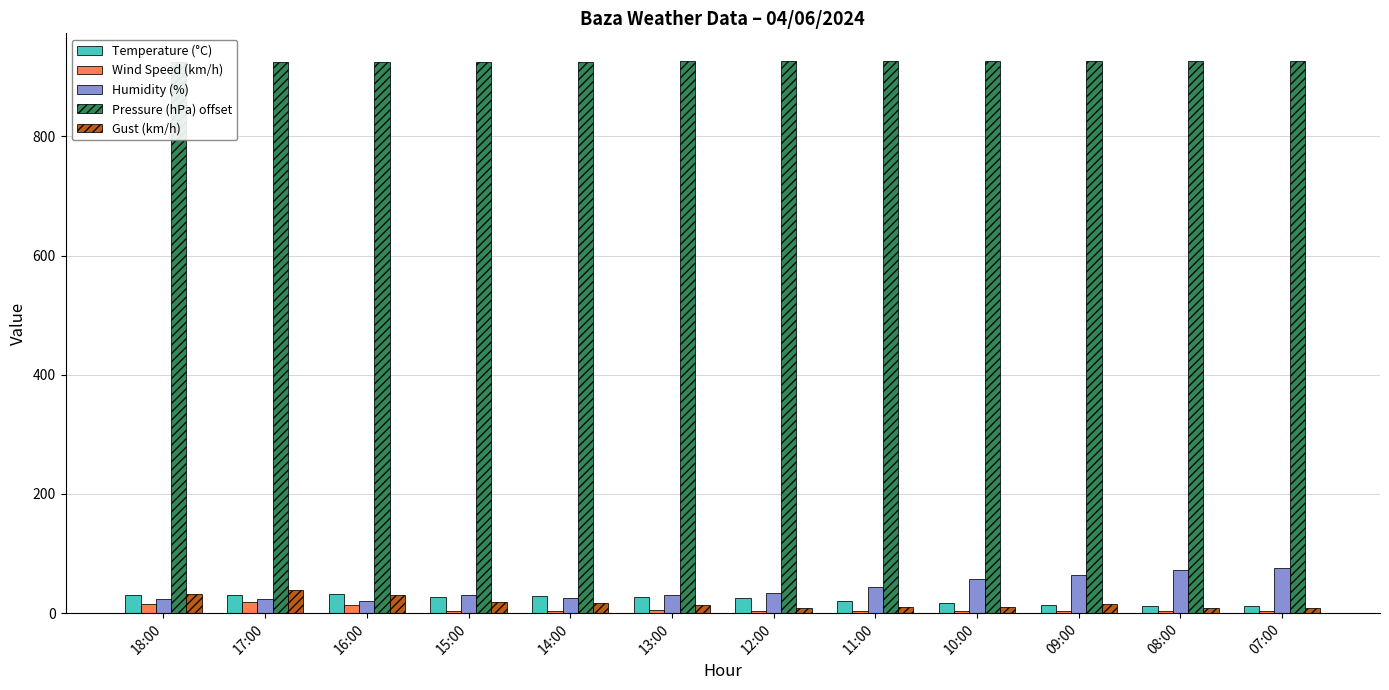

What is the difference between the Pressure (hPa) offset values at 18:00 and 09:00?

1.7